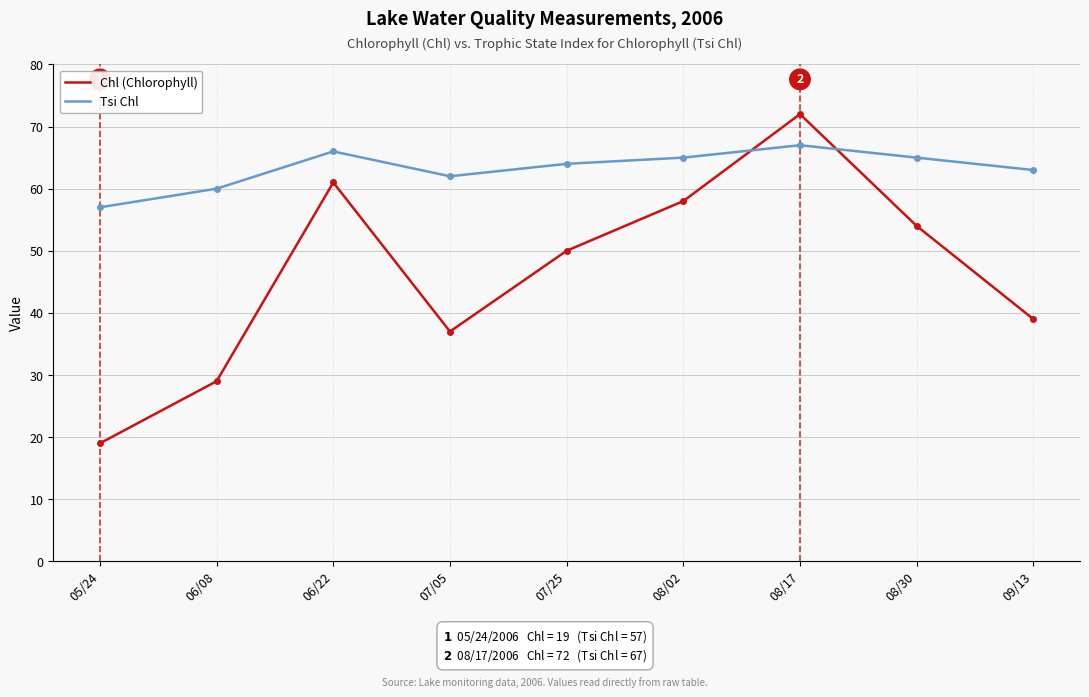

Between which two adjacent categories do Tsi Chl and Chl (Chlorophyll) first intersect?

08/02 and 08/17